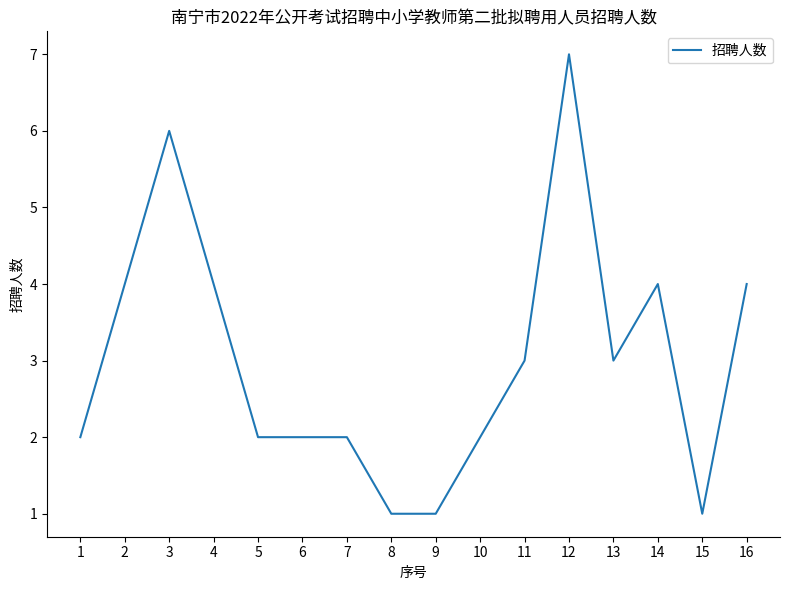

Where does the data first go above 3?

2